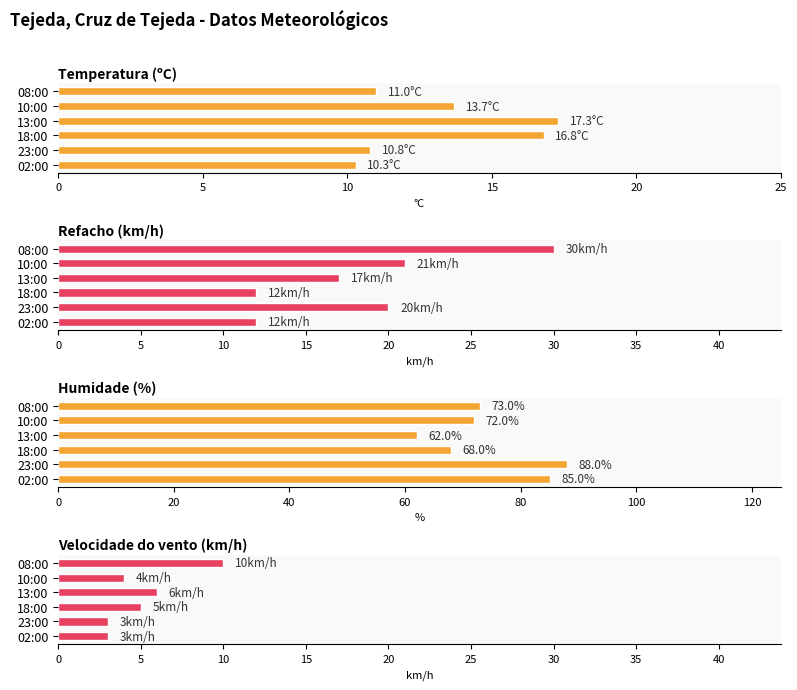

How many data points in Refacho (km/h) are above 20?

2